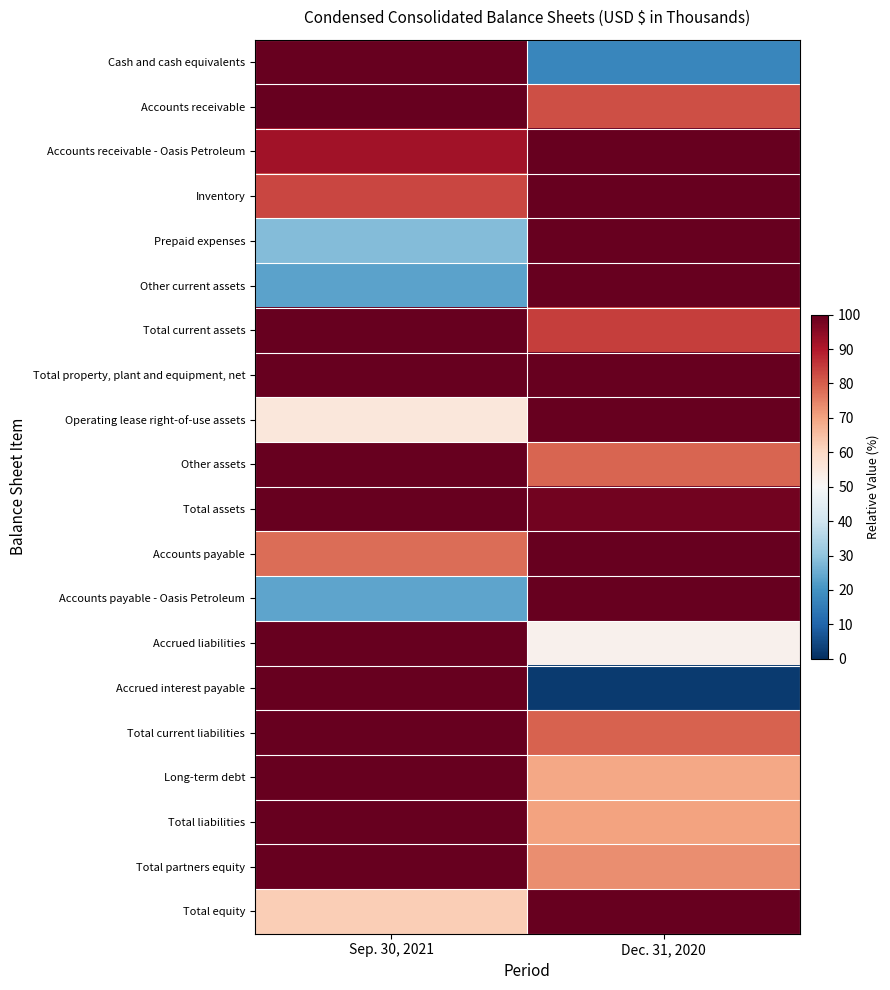

What is the spread (max minus min) of values at Sep. 30, 2021?

76.6